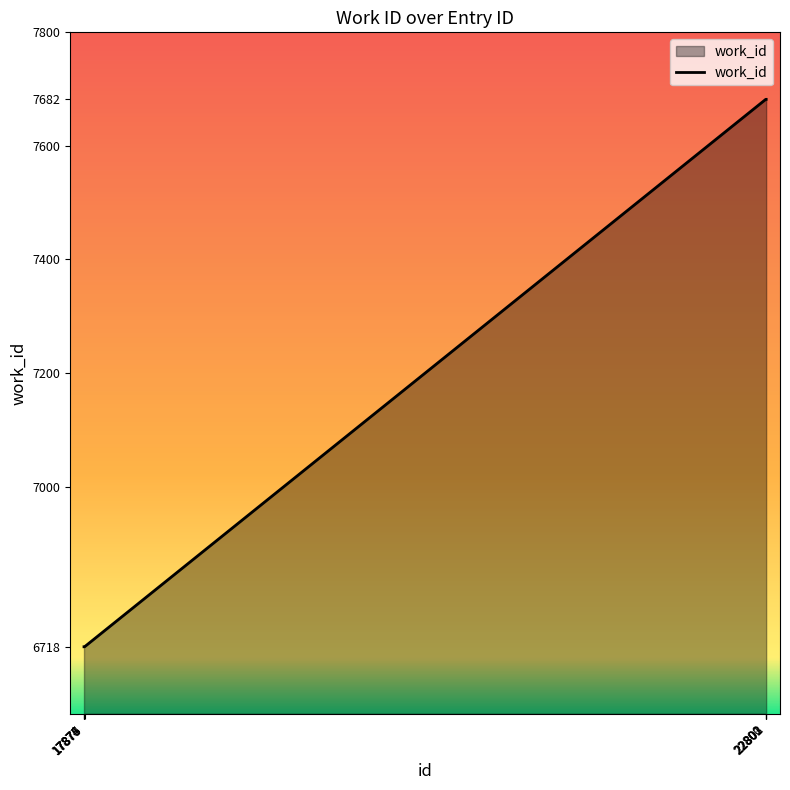

What is the smallest value displayed?

6718